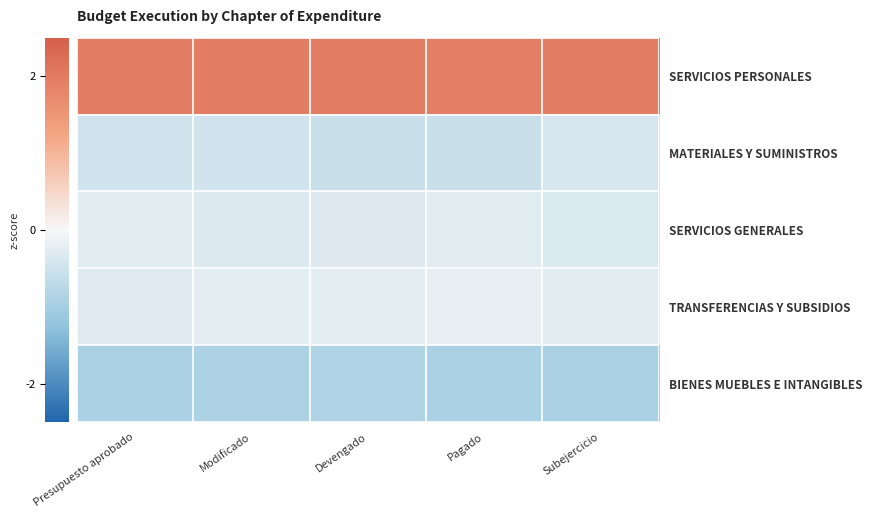

Which category has the lowest value across all series?

Subejercicio